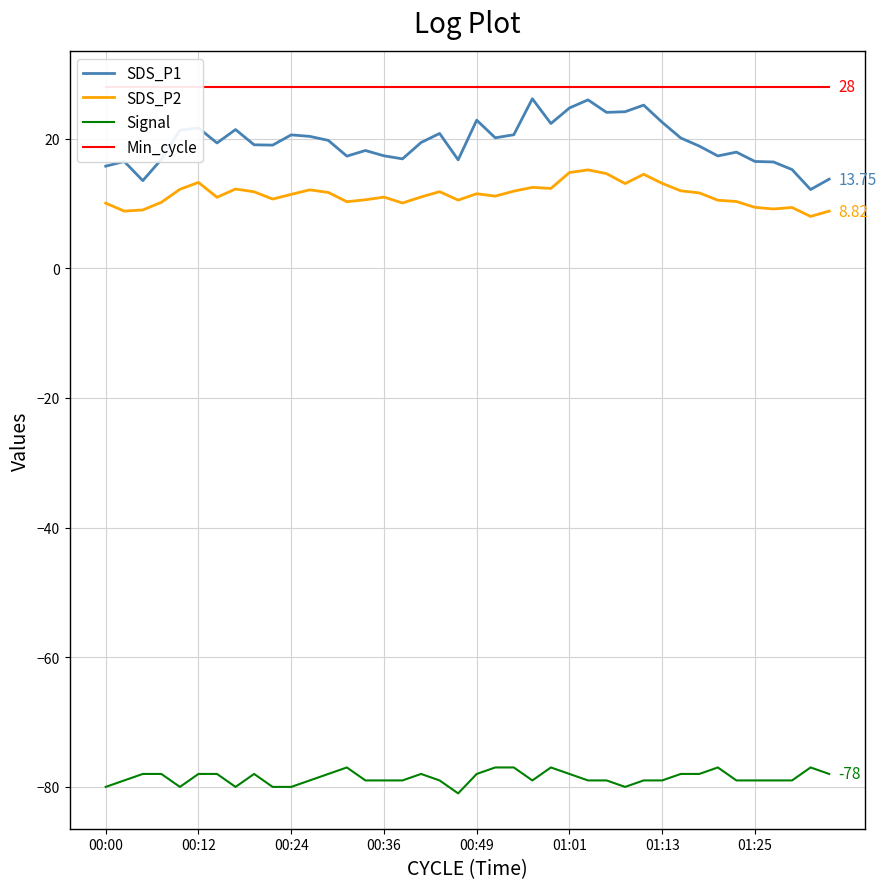

Reading left to right, transcribe all the data shown in this chart.

SDS_P1: 15.8	16.5	13.5	16.8	21.3	21.6	19.3	21.4	19.1	19.0	20.6	20.4	19.7	17.3	18.2	17.4	16.9	19.4	20.8	16.7	22.9	20.1	20.6	26.1	22.3	24.7	26.0	24.1	24.1	25.2	22.5	20.1	18.9	17.3	17.9	16.5	16.4	15.2	12.2	13.8
SDS_P2: 10.1	8.8	9.0	10.2	12.2	13.2	10.9	12.2	11.8	10.7	11.4	12.1	11.7	10.3	10.6	11.0	10.1	11.0	11.8	10.5	11.5	11.1	11.9	12.5	12.3	14.8	15.2	14.6	13.1	14.5	13.1	11.9	11.6	10.5	10.3	9.4	9.2	9.4	8.0	8.8
Signal: -80.0	-79.0	-78.0	-78.0	-80.0	-78.0	-78.0	-80.0	-78.0	-80.0	-80.0	-79.0	-78.0	-77.0	-79.0	-79.0	-79.0	-78.0	-79.0	-81.0	-78.0	-77.0	-77.0	-79.0	-77.0	-78.0	-79.0	-79.0	-80.0	-79.0	-79.0	-78.0	-78.0	-77.0	-79.0	-79.0	-79.0	-79.0	-77.0	-78.0
Min_cycle: 28.0	28.0	28.0	28.0	28.0	28.0	28.0	28.0	28.0	28.0	28.0	28.0	28.0	28.0	28.0	28.0	28.0	28.0	28.0	28.0	28.0	28.0	28.0	28.0	28.0	28.0	28.0	28.0	28.0	28.0	28.0	28.0	28.0	28.0	28.0	28.0	28.0	28.0	28.0	28.0